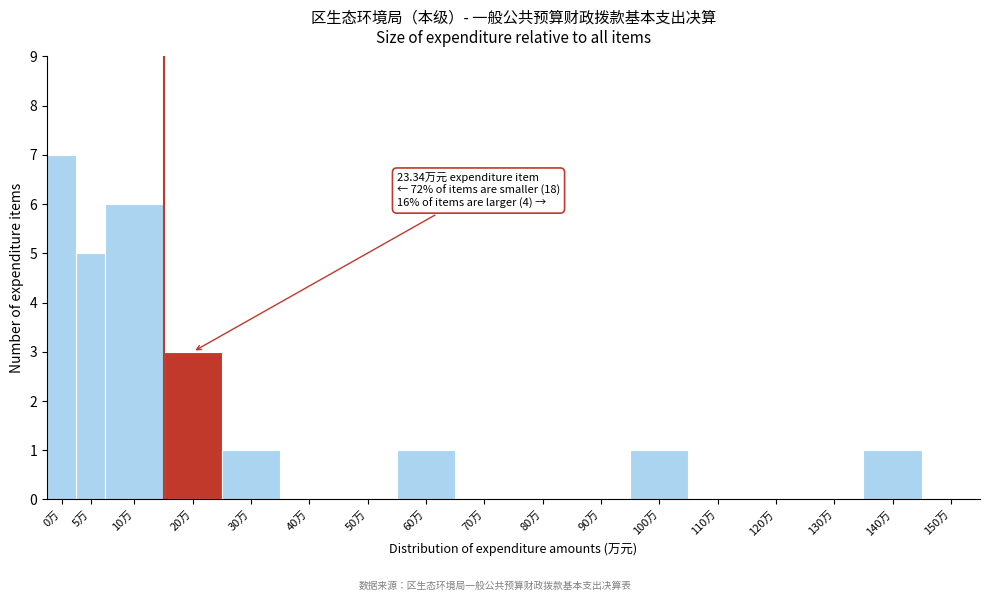

Reading left to right, list all the values displayed in this chart.

0万=7	5万=5	10万=6	20万=3	30万=1	40万=0	50万=0	60万=1	70万=0	80万=0	90万=0	100万=1	110万=0	120万=0	130万=0	140万=1	150万=0